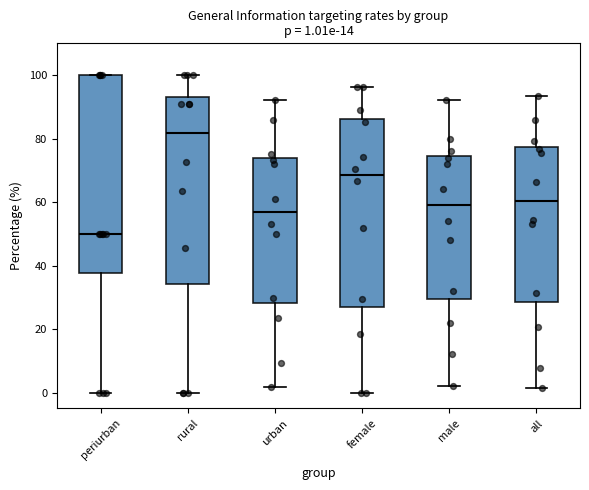

Comparing the boxes themselves (not the whiskers), which one is the tallest?

periurban